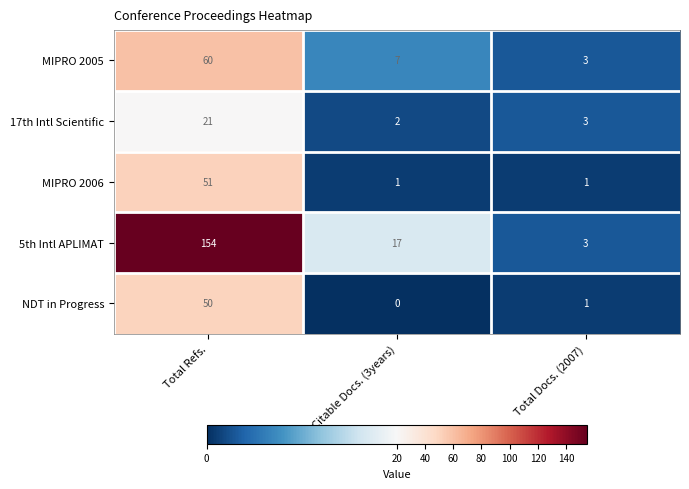

Reading right to left, extract all data points from this chart.

MIPRO 2005: 3	7	60
17th Intl Scientific: 3	2	21
MIPRO 2006: 1	1	51
5th Intl APLIMAT: 3	17	154
NDT in Progress: 1	0	50